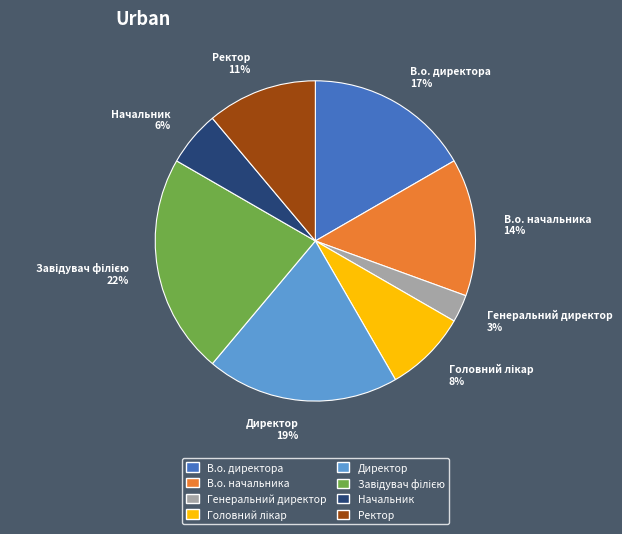

To the nearest percent, what is the difference between the Ректор and Директор slice percentages?

8%